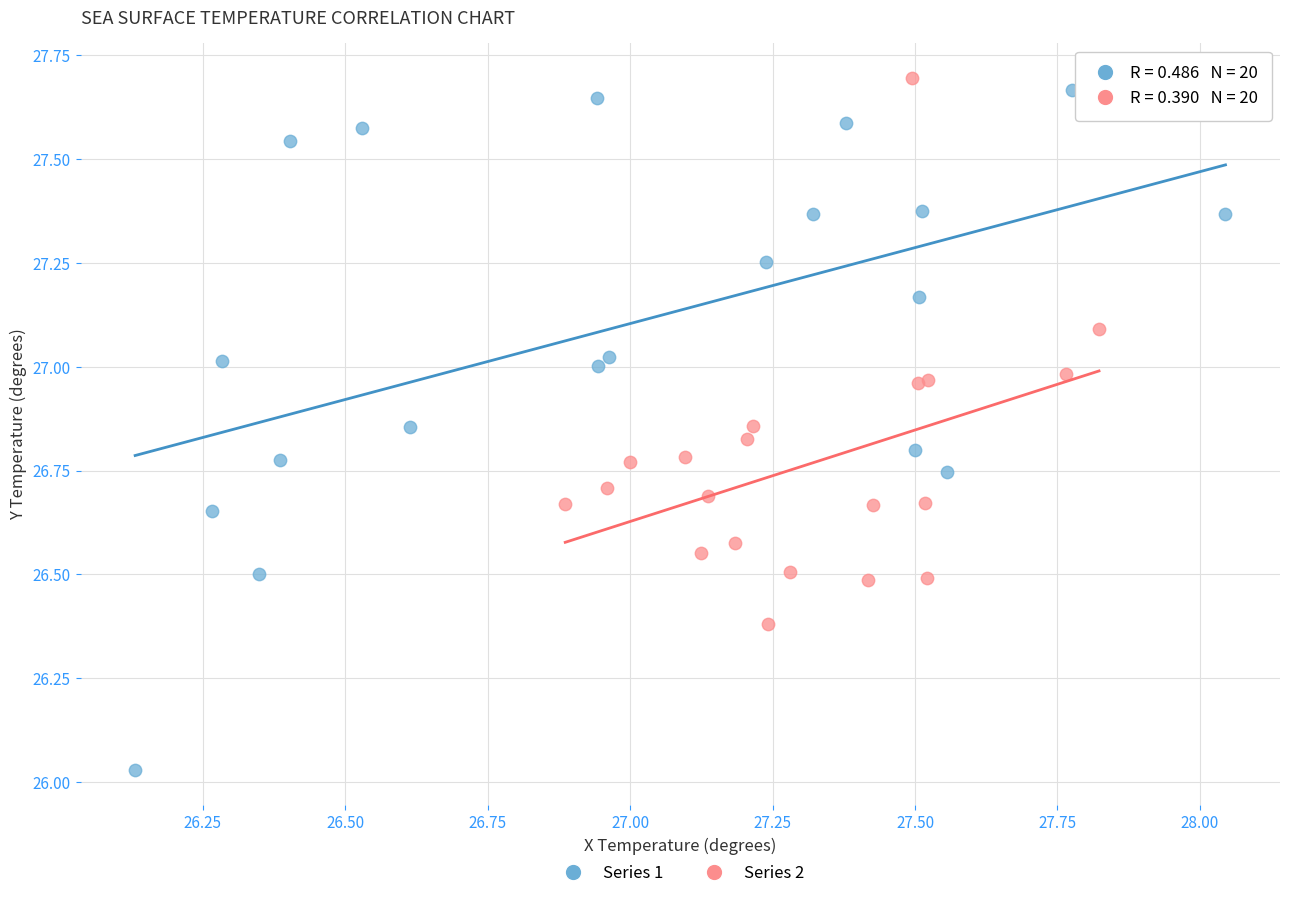

Which series reaches the maximum Y coordinate?

Series 2